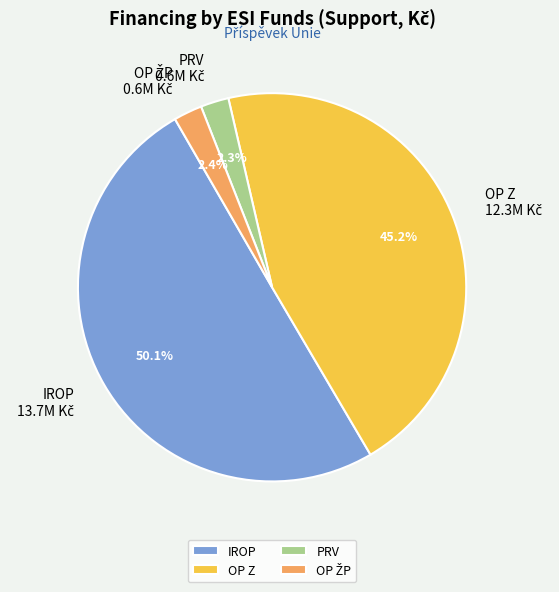

Which slice represents more than half of the pie?

IROP